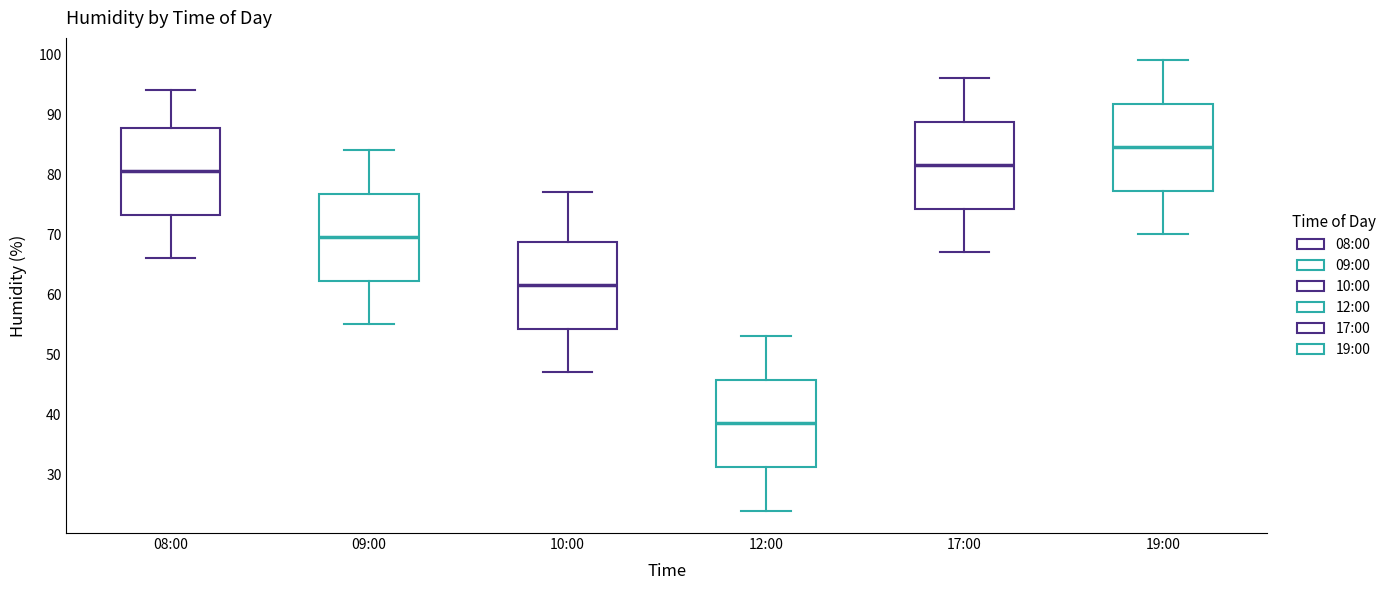

Reading left to right, read every box against the y-axis: the position of its median line, the range the box covers, and the ends of its whiskers. The values are not printed on the chart, so give them approximately, as read against the axis.

08:00: median 81, box 73 to 88, whiskers 66 to 94
09:00: median 70, box 62 to 77, whiskers 55 to 84
10:00: median 62, box 54 to 69, whiskers 47 to 77
12:00: median 39, box 31 to 46, whiskers 24 to 53
17:00: median 82, box 74 to 89, whiskers 67 to 96
19:00: median 85, box 77 to 92, whiskers 70 to 99